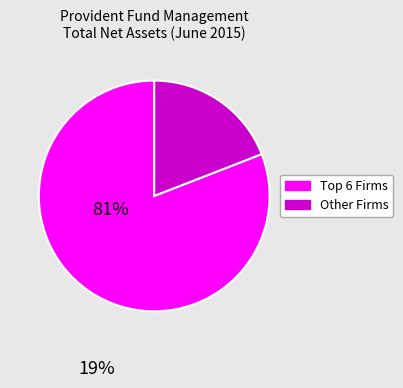

Does any single category account for the majority?

Yes